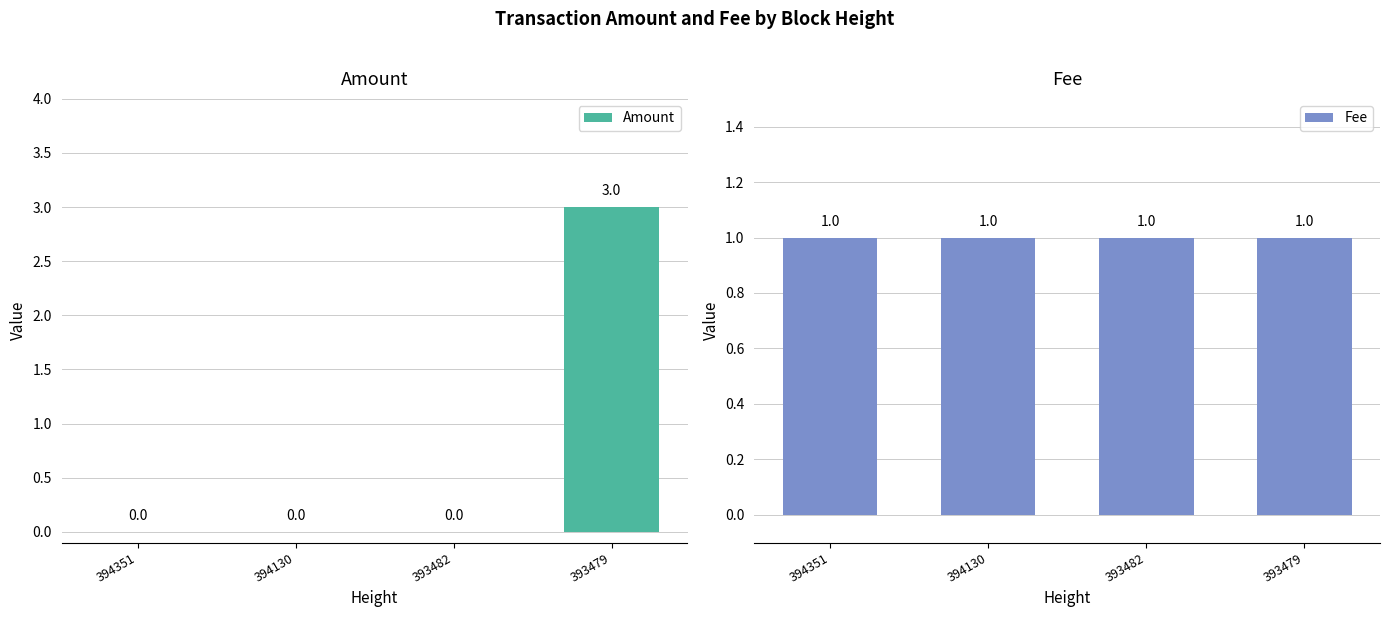

Reading left to right, list all the values displayed in this chart.

Amount: 0	0	0	3
Fee: 1	1	1	1